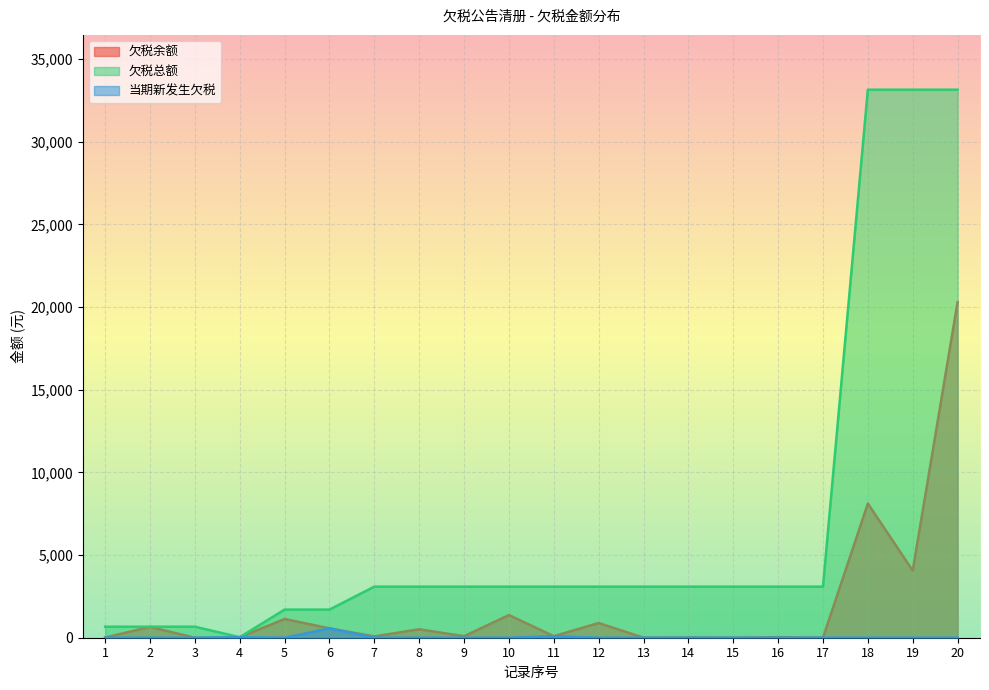

What is the value of the 欠税总额 point at the 6th from the left?

1700.6